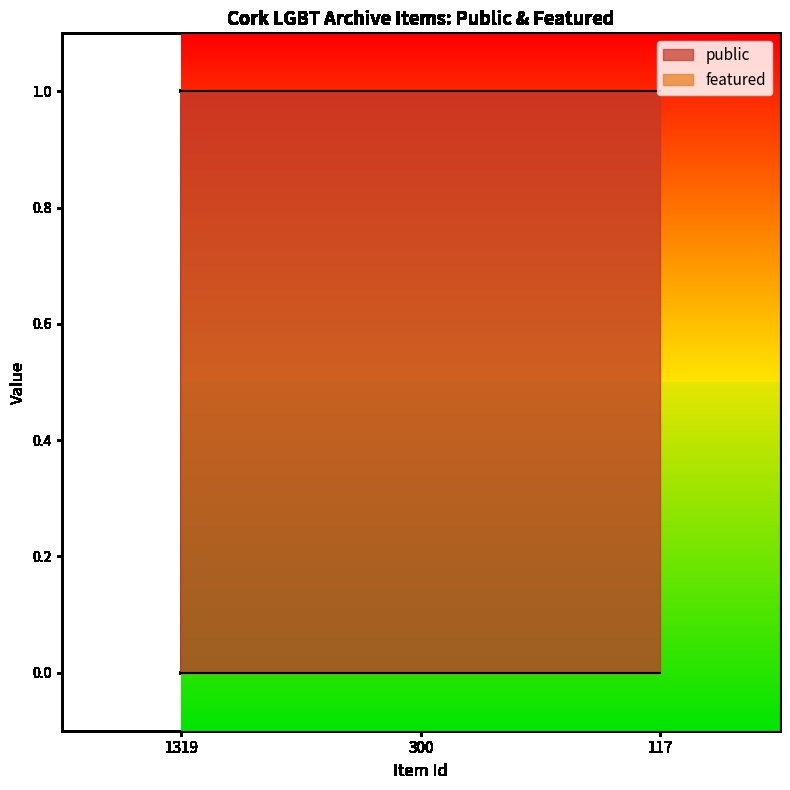

Does the chart have visible grid lines?

No